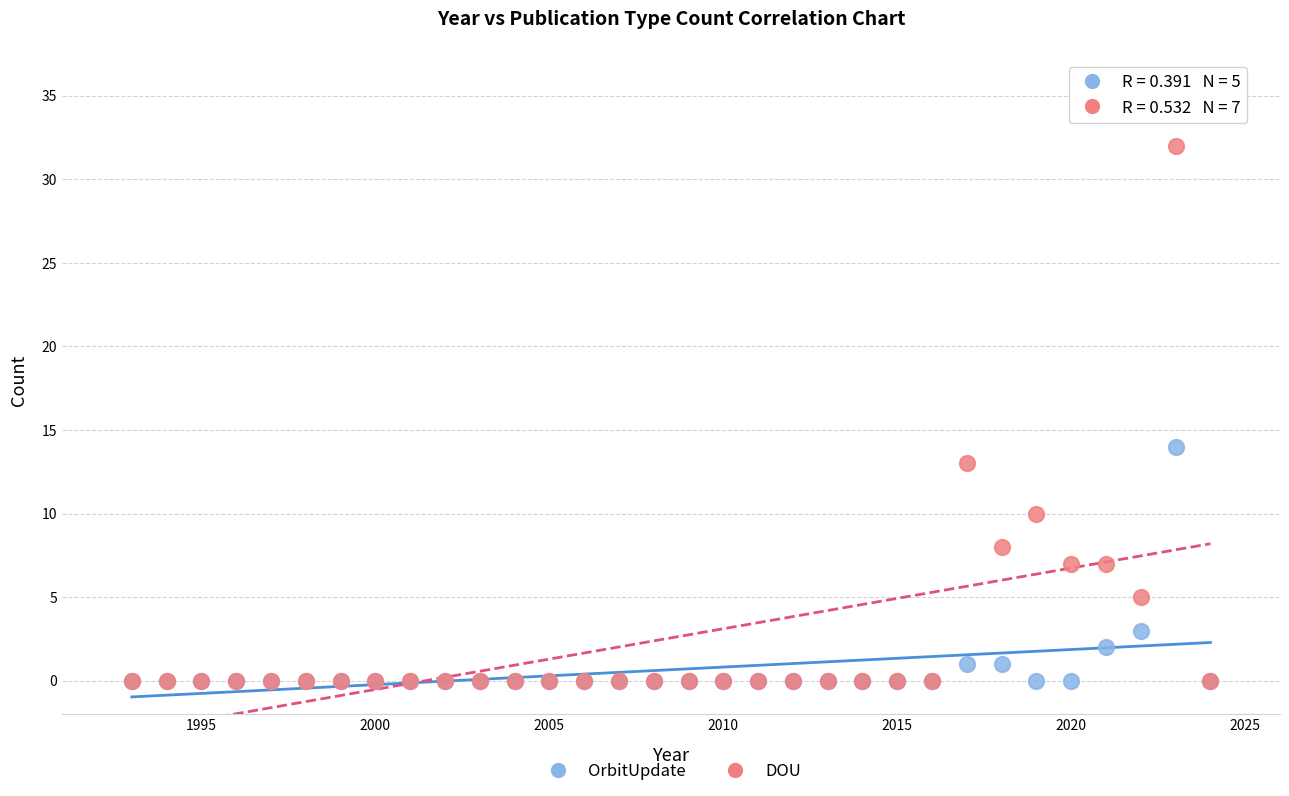

Which series reaches the maximum Y coordinate?

DOU